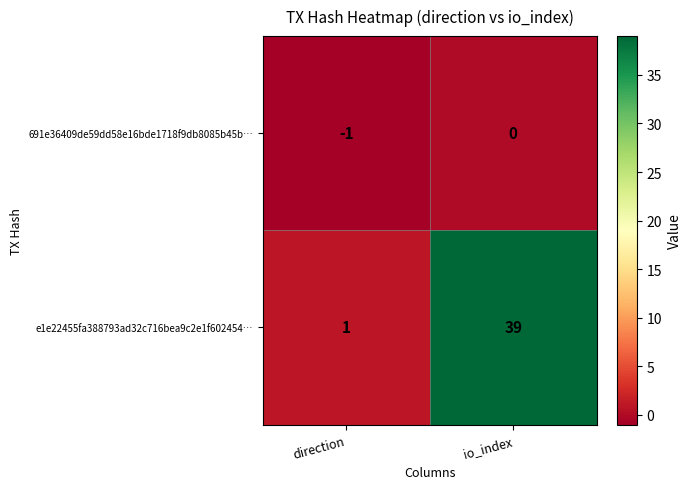

Between direction and io_index, which series saw the biggest shift?

e1e22455fa388793ad32c716bea9c2e1f602454…